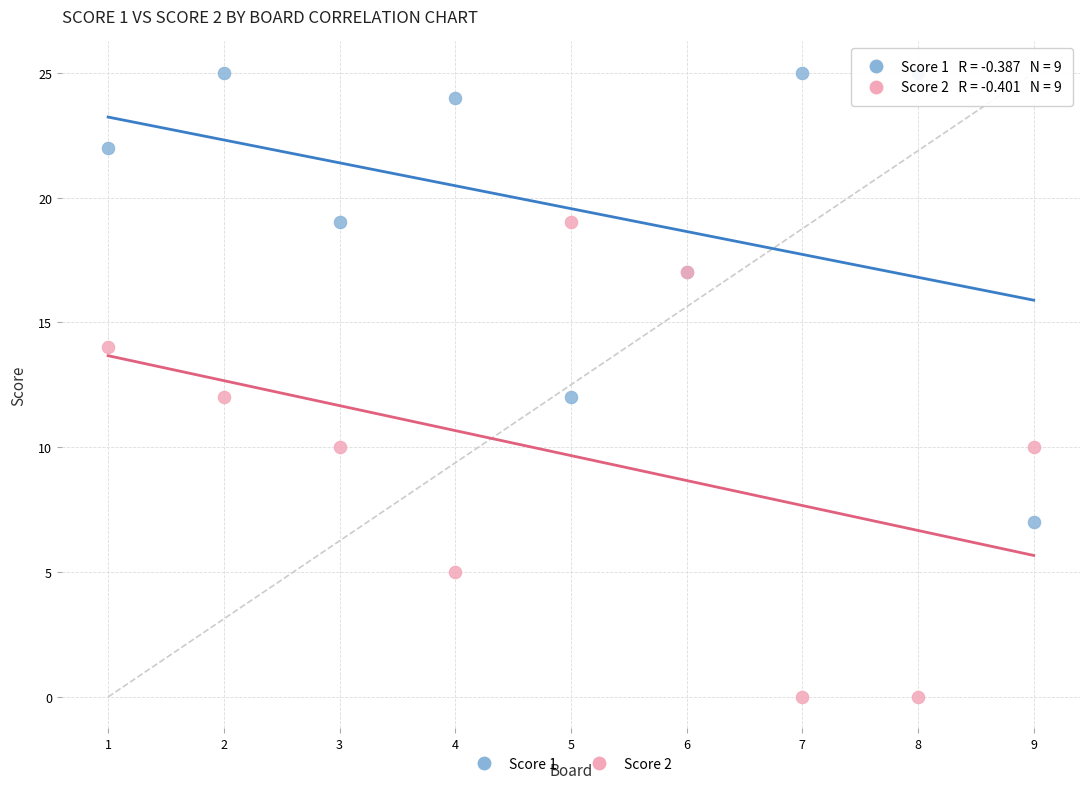

Which series reaches the minimum Y coordinate?

Score 2